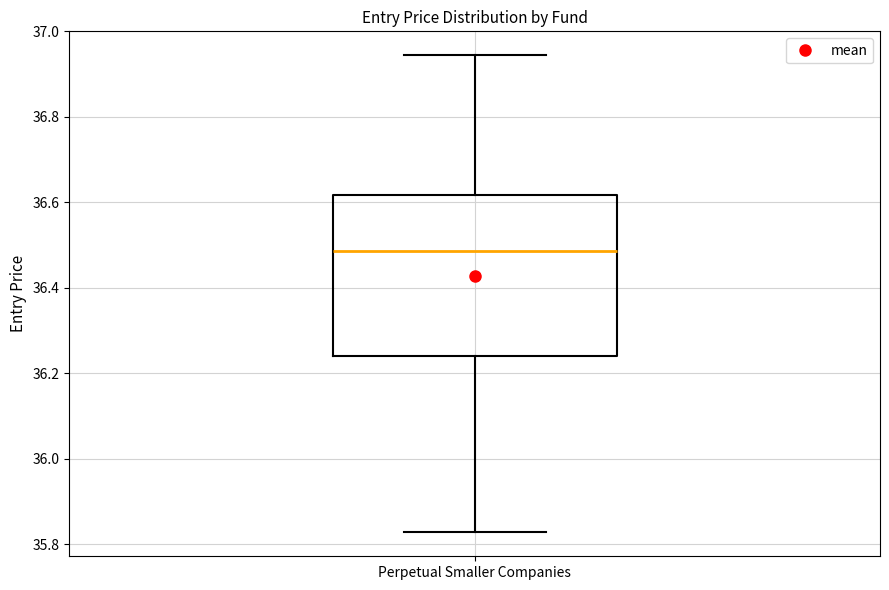

Transcribe this box plot: give where the median line is, the range the box spans, and where the two whiskers end, as read against the y-axis. The values are not printed on the chart, so give them approximately, as read against the axis.

median 36.48, box 36.24 to 36.62, whiskers 35.82 to 36.94